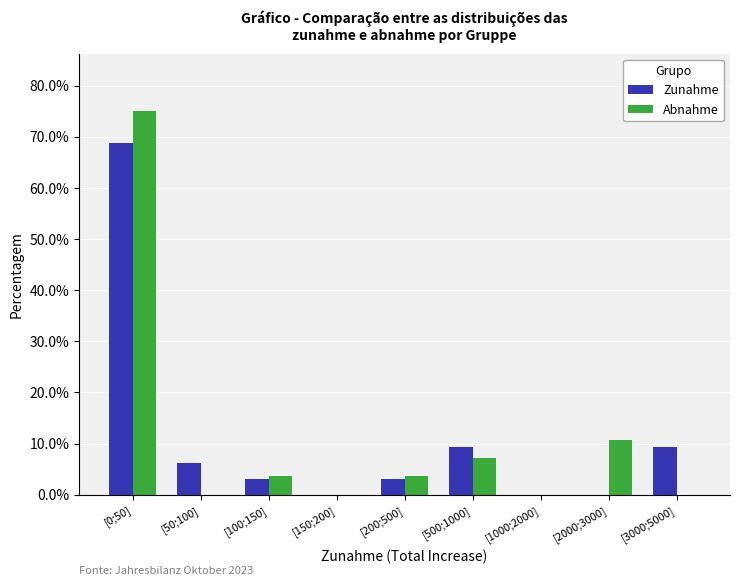

What is the total value across all series at [0;50]?

143.8